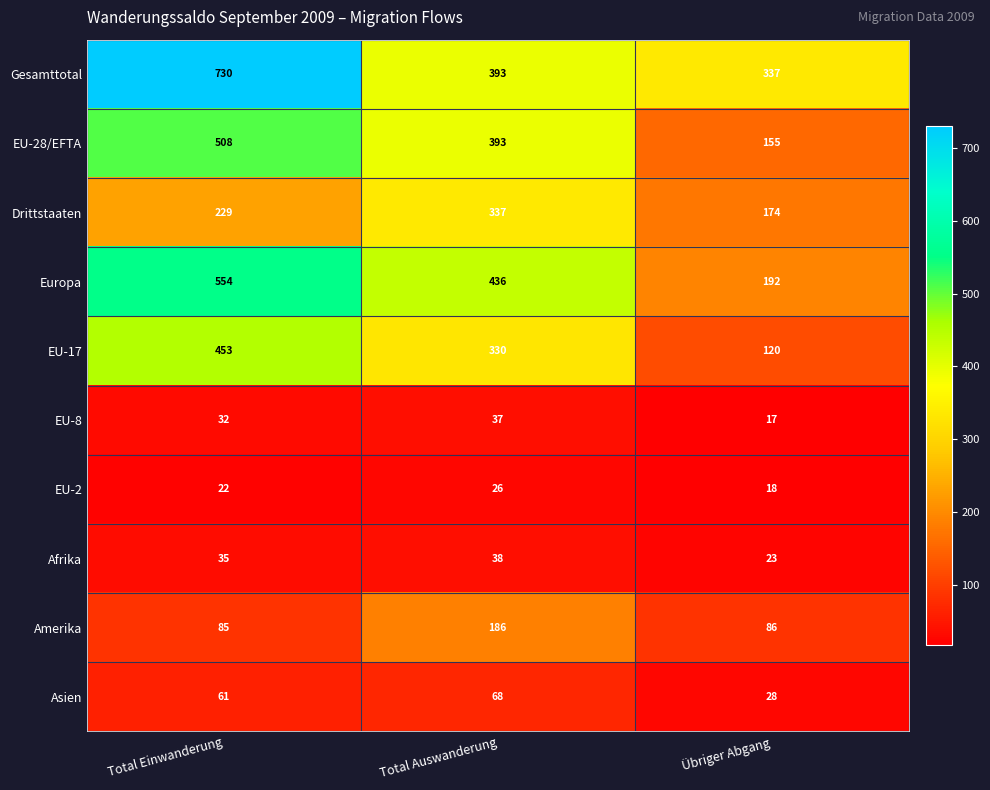

Which series has the largest total across all categories?

Gesamttotal